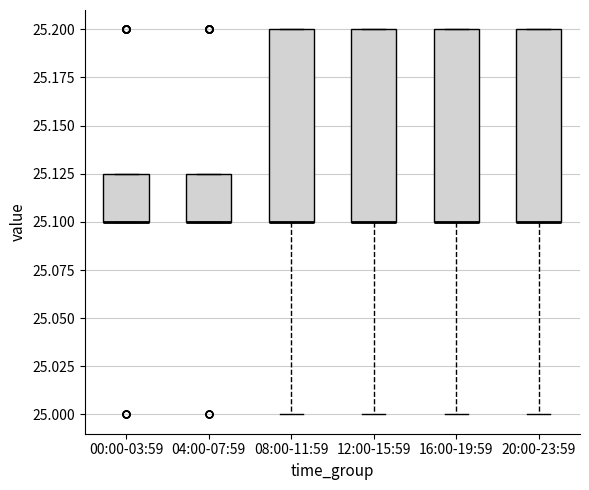

Reading left to right, transcribe this box plot: for each box, give where its median line is, the range the box spans, and where its two whiskers end, as read against the y-axis. The values are not printed on the chart, so give them approximately, as read against the axis.

00:00-03:59: median 25.100 (drawn on the box's lower edge), box 25.100 to 25.125, whiskers 25.100 to 25.125
04:00-07:59: median 25.100 (drawn on the box's lower edge), box 25.100 to 25.125, whiskers 25.100 to 25.125
08:00-11:59: median 25.100 (drawn on the box's lower edge), box 25.100 to 25.200, whiskers 25.000 to 25.200
12:00-15:59: median 25.100 (drawn on the box's lower edge), box 25.100 to 25.200, whiskers 25.000 to 25.200
16:00-19:59: median 25.100 (drawn on the box's lower edge), box 25.100 to 25.200, whiskers 25.000 to 25.200
20:00-23:59: median 25.100 (drawn on the box's lower edge), box 25.100 to 25.200, whiskers 25.000 to 25.200